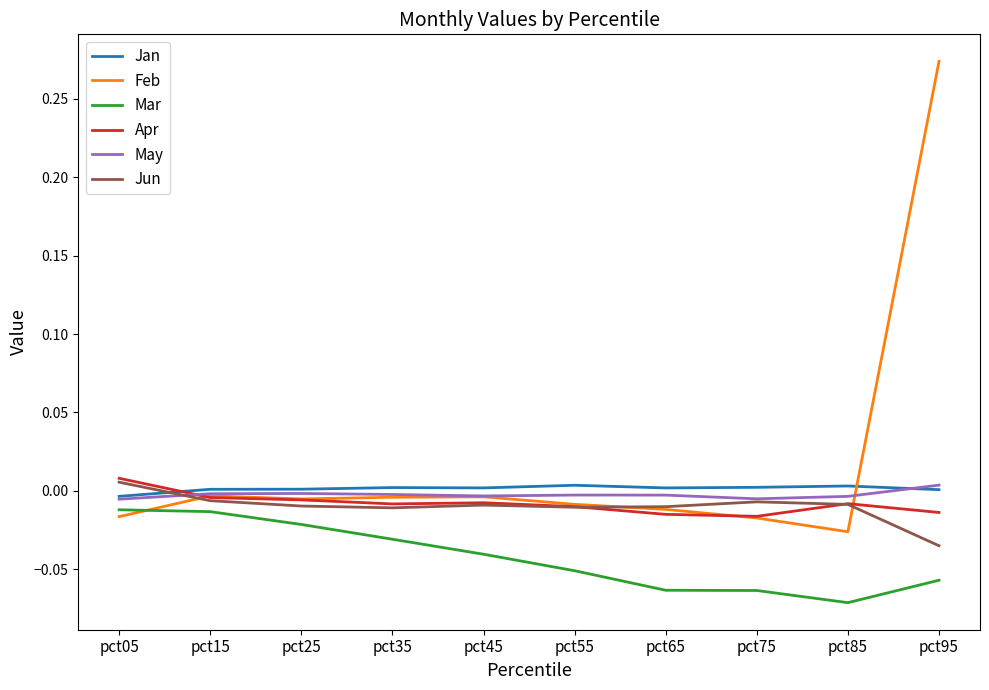

True or false: Mar and Jan intersect in this chart.

False